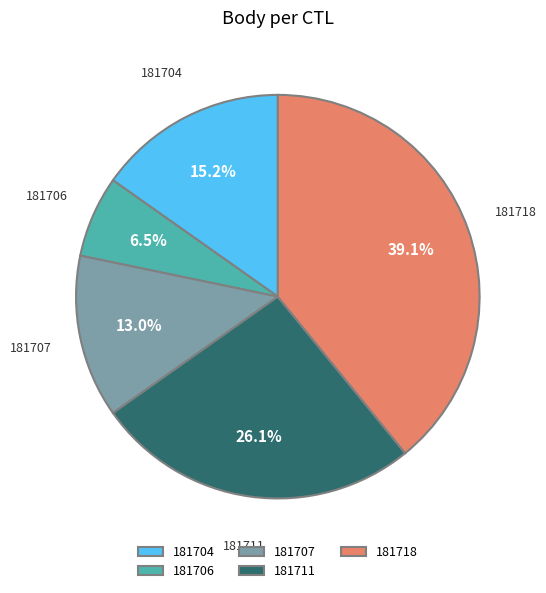

Does 181711 account for over 50% of the chart?

No